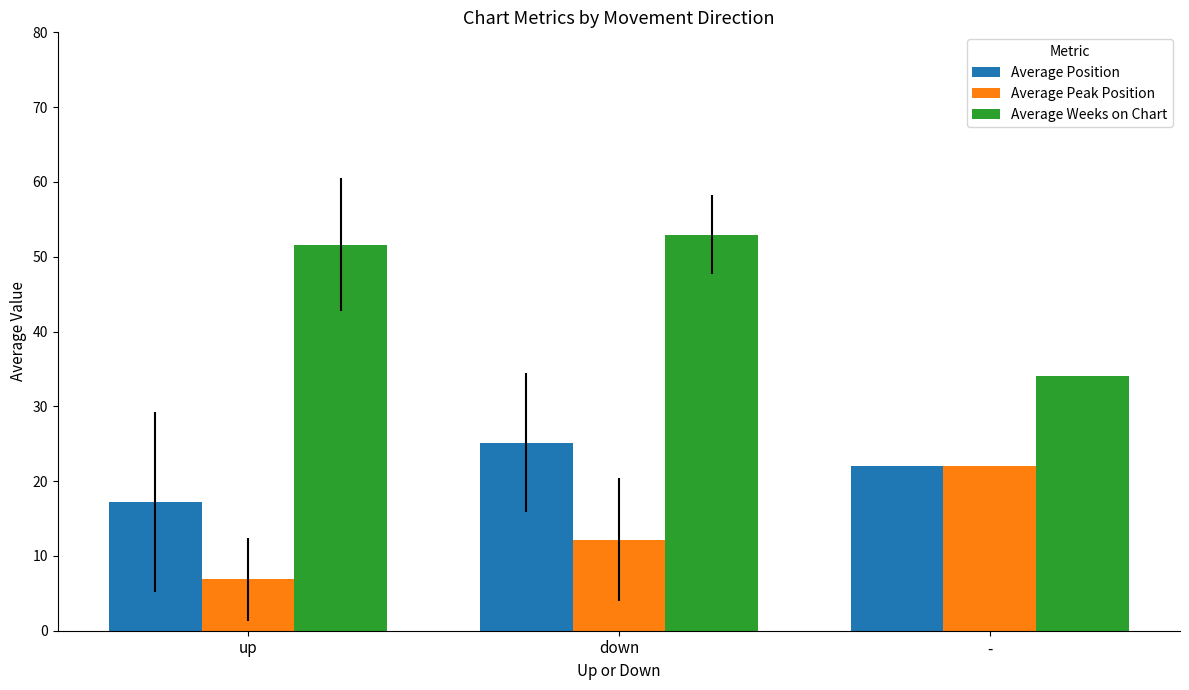

Rank the series at down from lowest to highest value.

Average Peak Position, Average Position, Average Weeks on Chart